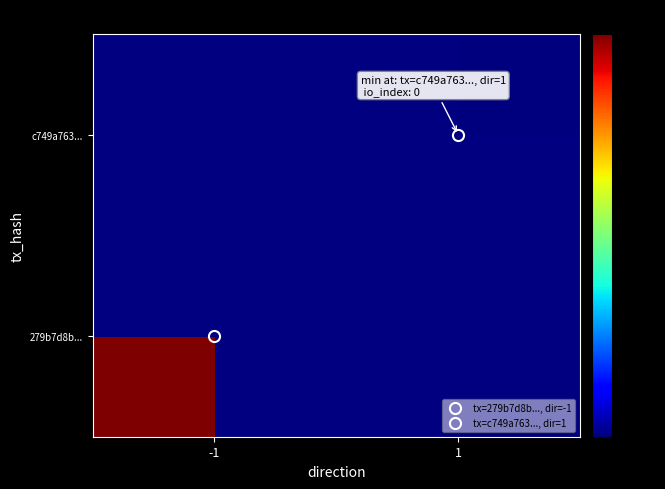

List the series in order of their peak value, lowest first.

279b7d8b..., c749a763...